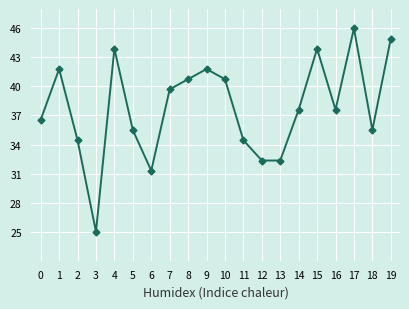

What is the difference between the maximum and minimum values?

21.0